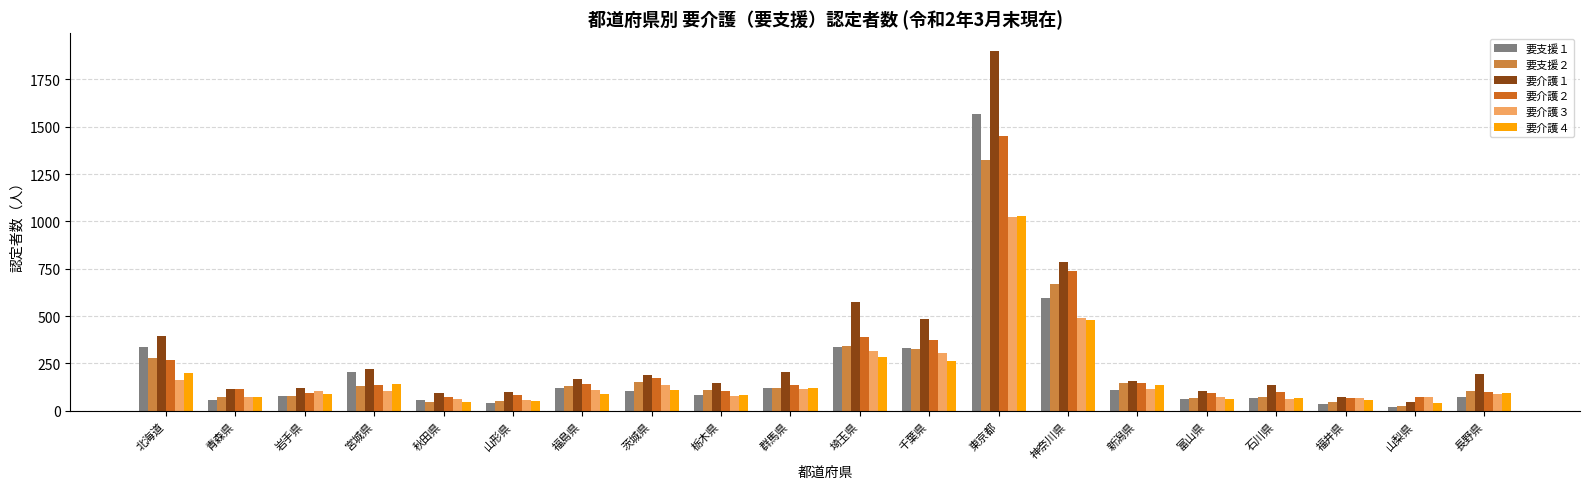

What is the average value of the 要介護２ series?

243